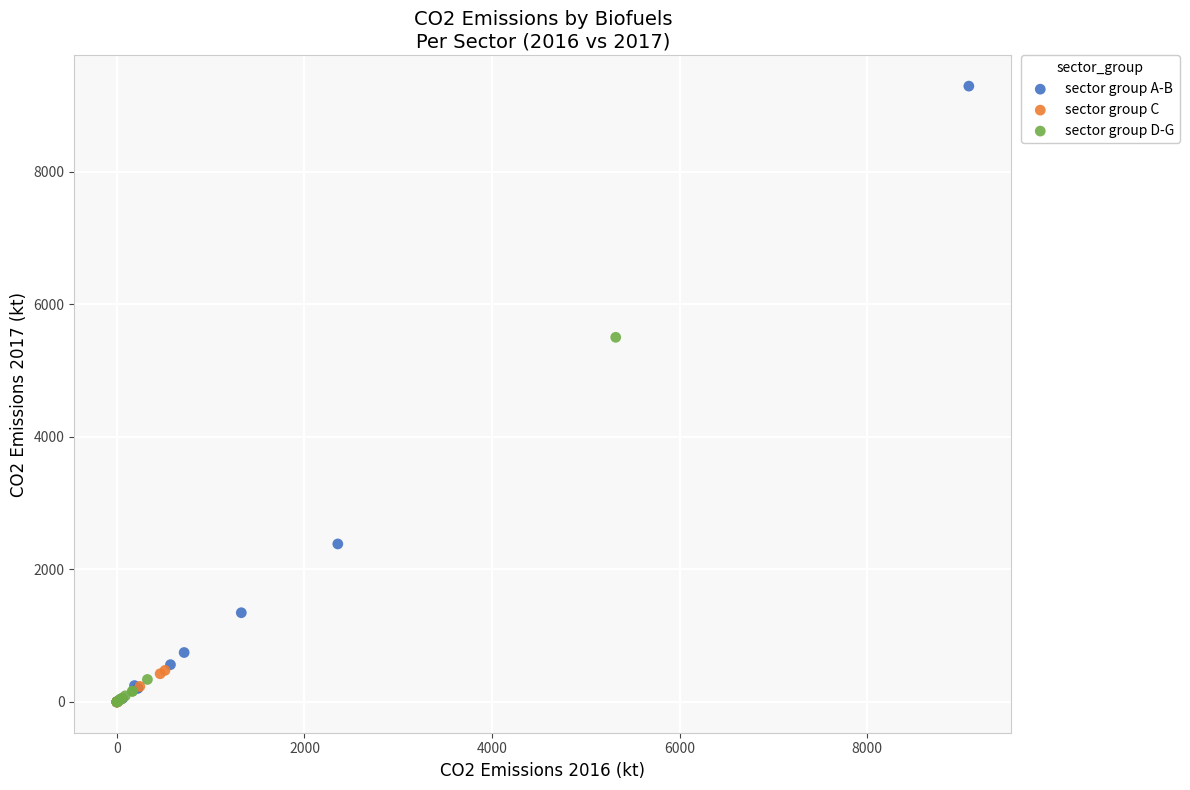

Which series has the largest Y range (max minus min)?

sector group A-B